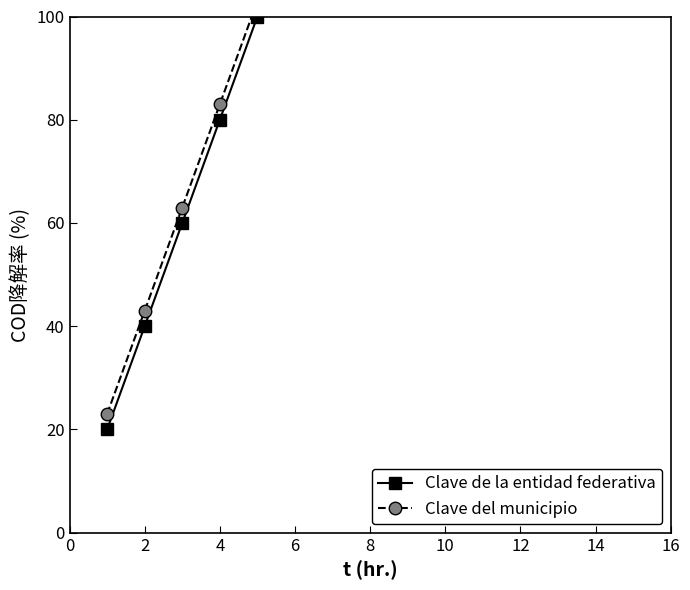

How many distinct data groups are displayed?

2